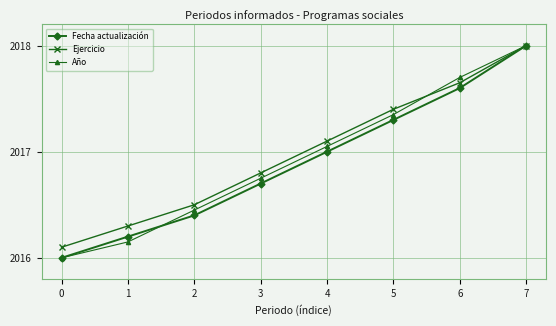

Rank the series at 5 from lowest to highest value.

Fecha actualización, Año, Ejercicio